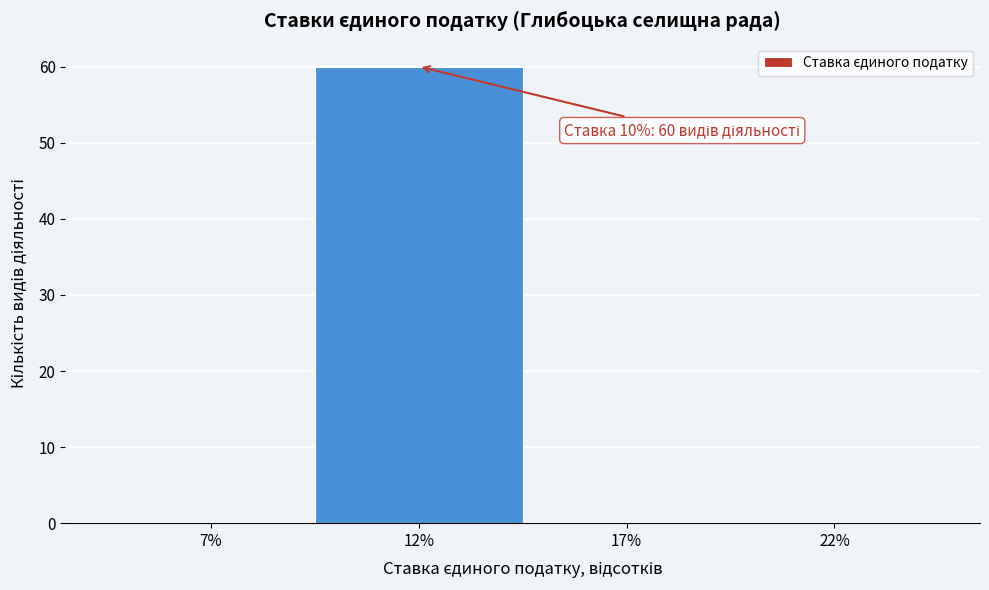

Reading left to right, list all the values displayed in this chart.

7%=0	12%=60	17%=0	22%=0